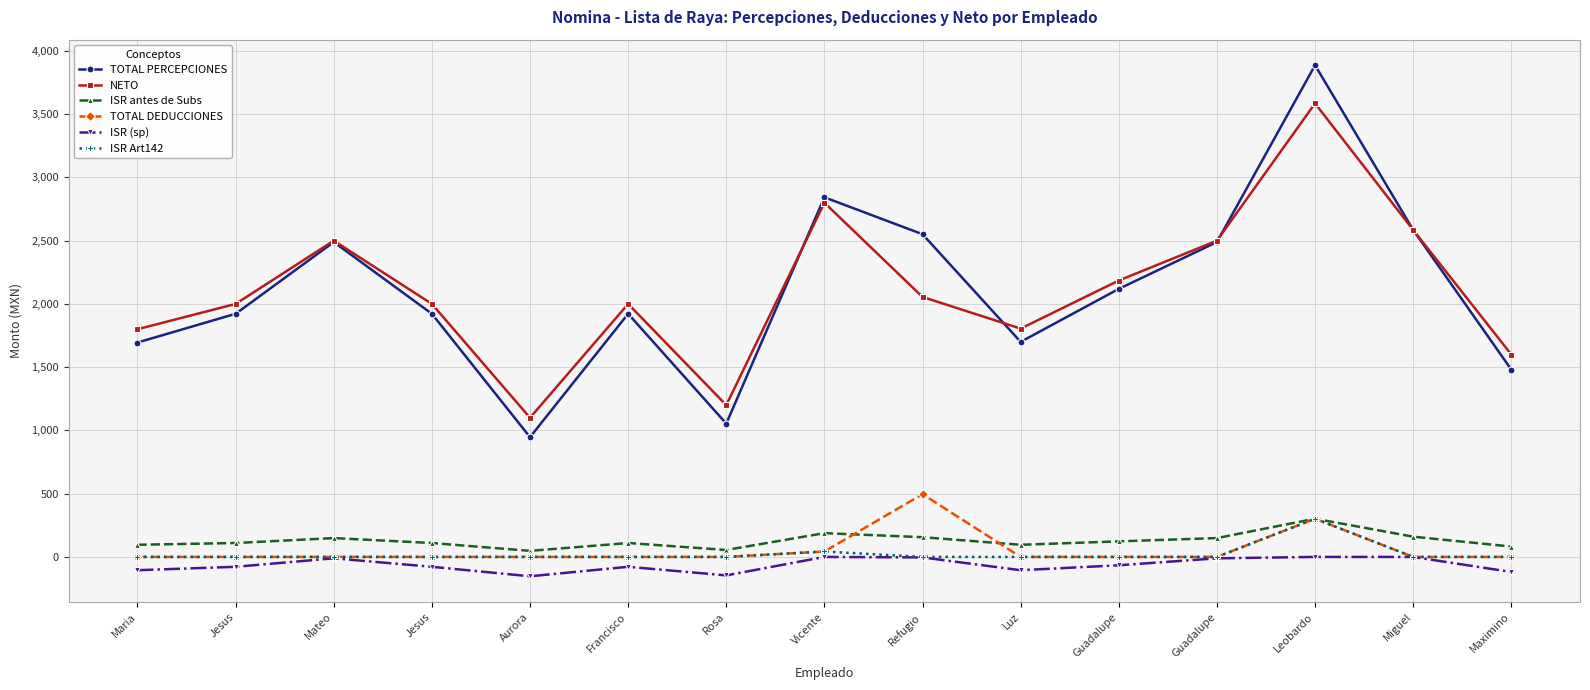

Is this an area chart (filled region under the line)?

No